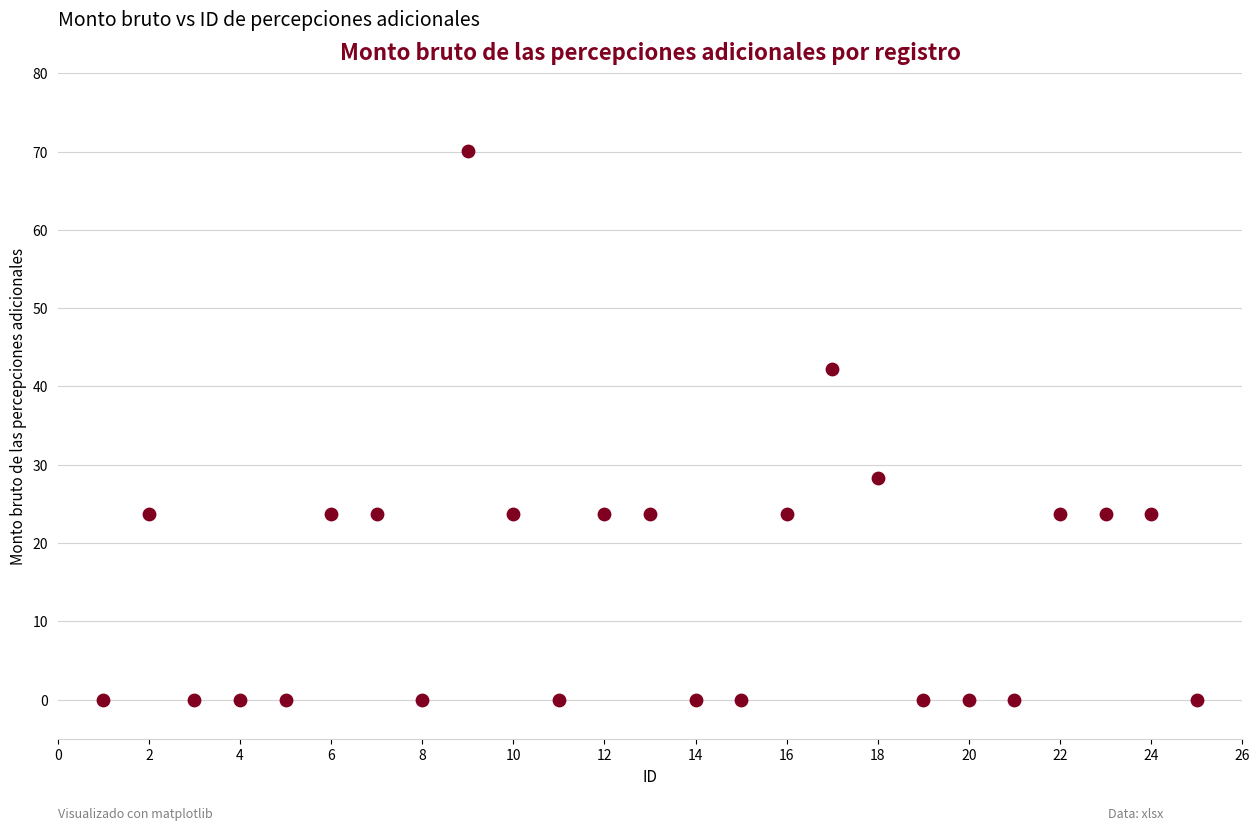

What is the range of X values (max minus min)?

24.0